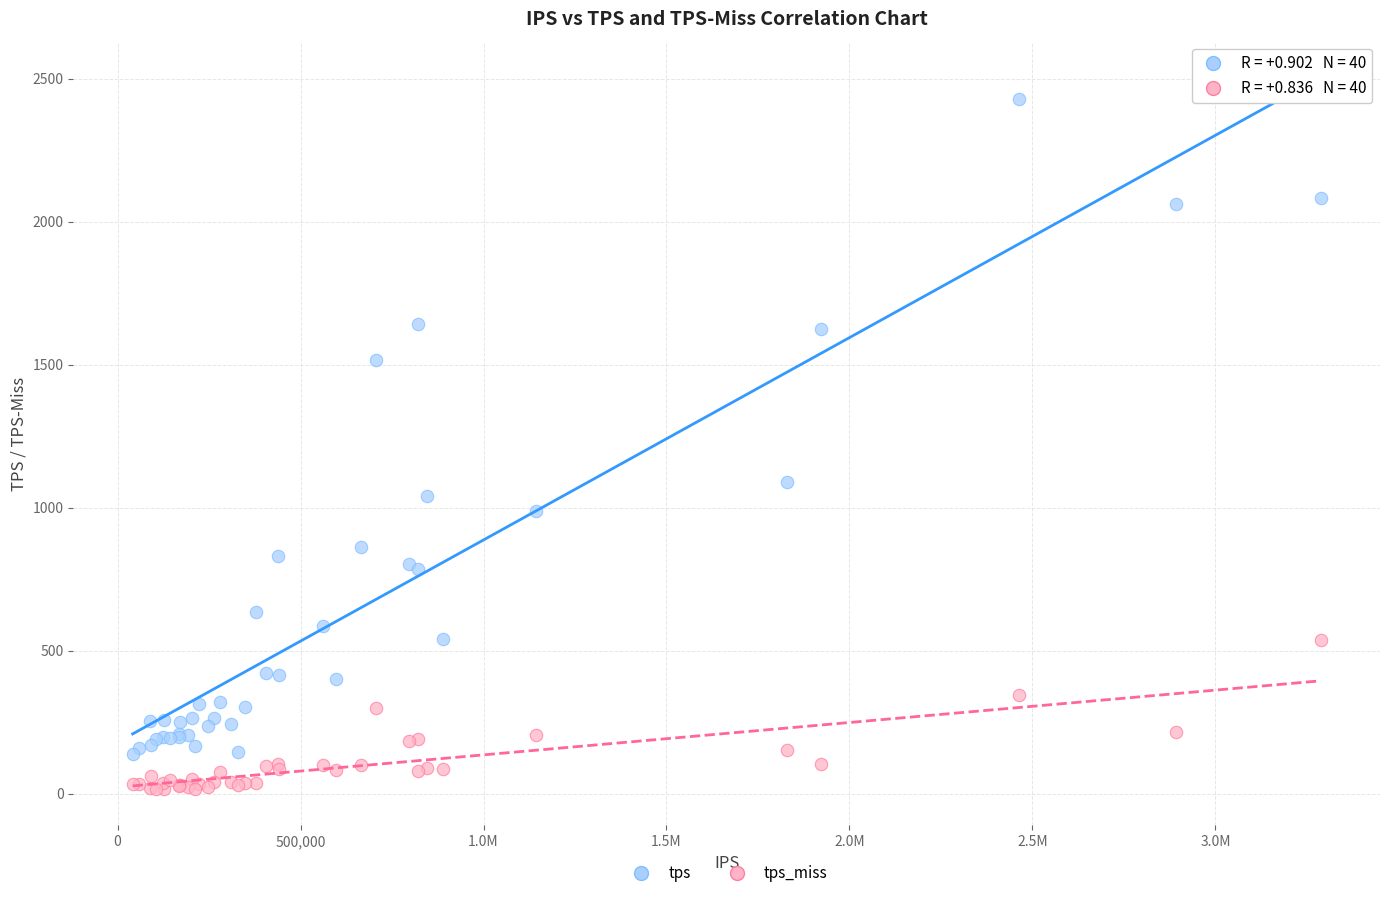

What are all the series names shown in the legend?

tps, tps_miss